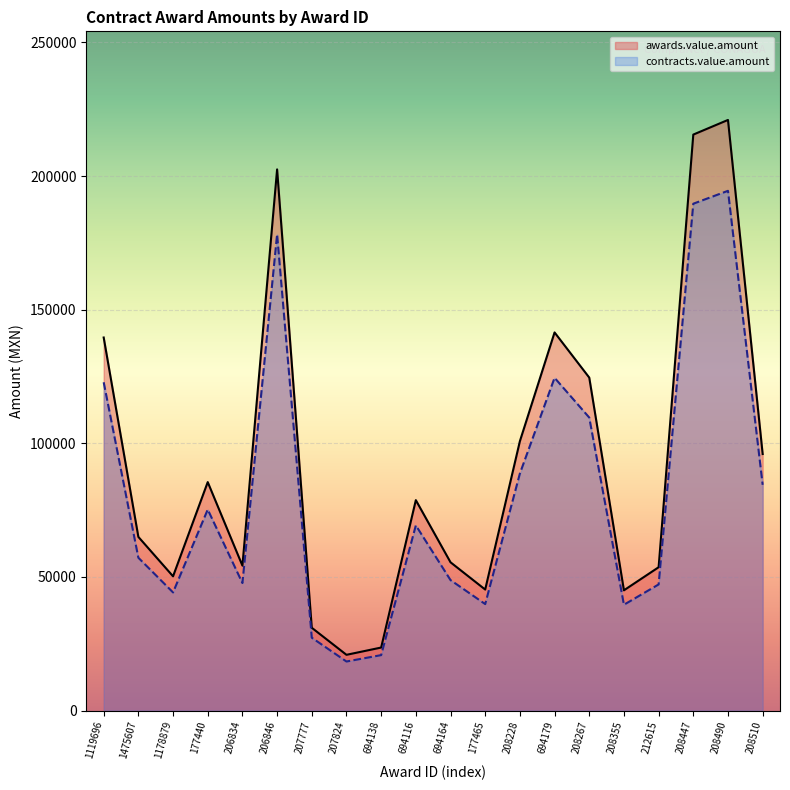

At which category is the sum across all series the highest?

208490